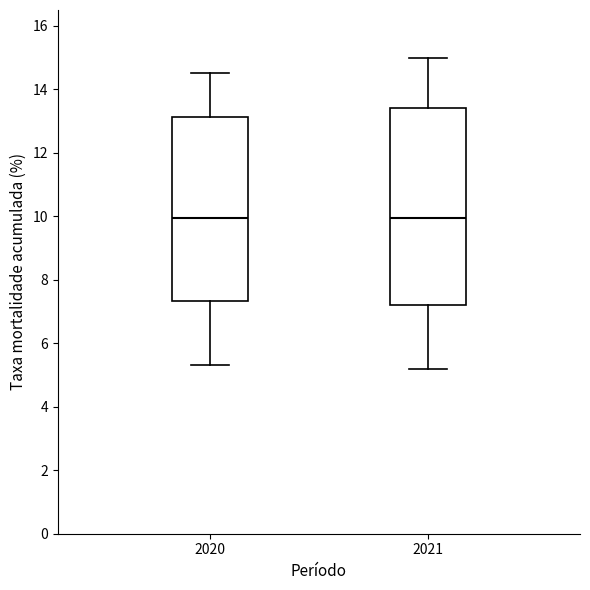

Reading left to right, read every box against the y-axis: the position of its median line, the range the box covers, and the ends of its whiskers. The values are not printed on the chart, so give them approximately, as read against the axis.

2020: median 10.0, box 7.4 to 13.2, whiskers 5.4 to 14.6
2021: median 10.0, box 7.2 to 13.4, whiskers 5.2 to 15.0